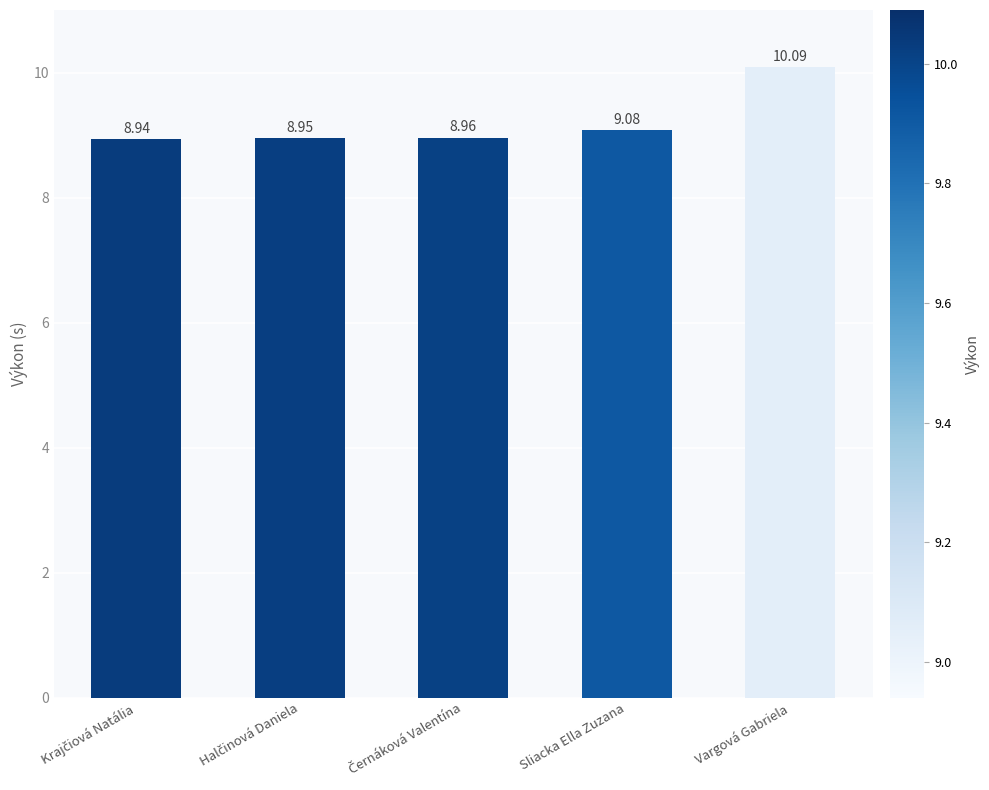

At which category does the chart reach its peak across all series?

Vargová Gabriela